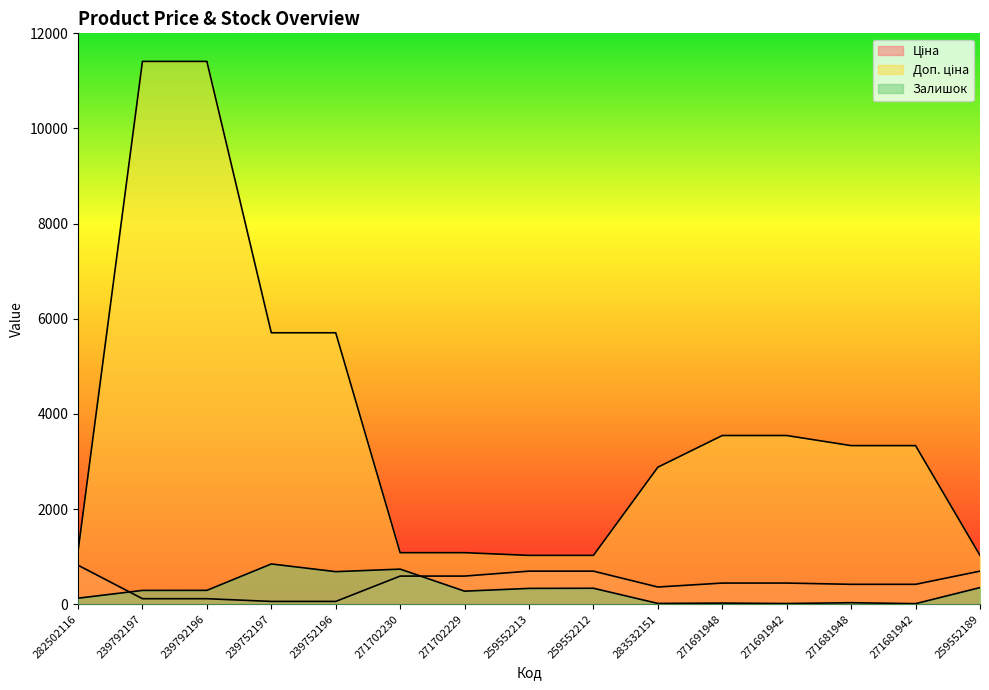

List the labels in order of Ціна value, largest first.

282502116, 259552213, 259552212, 259552189, 271702230, 271702229, 271691948, 271691942, 271681948, 271681942, 283532151, 239792197, 239792196, 239752197, 239752196